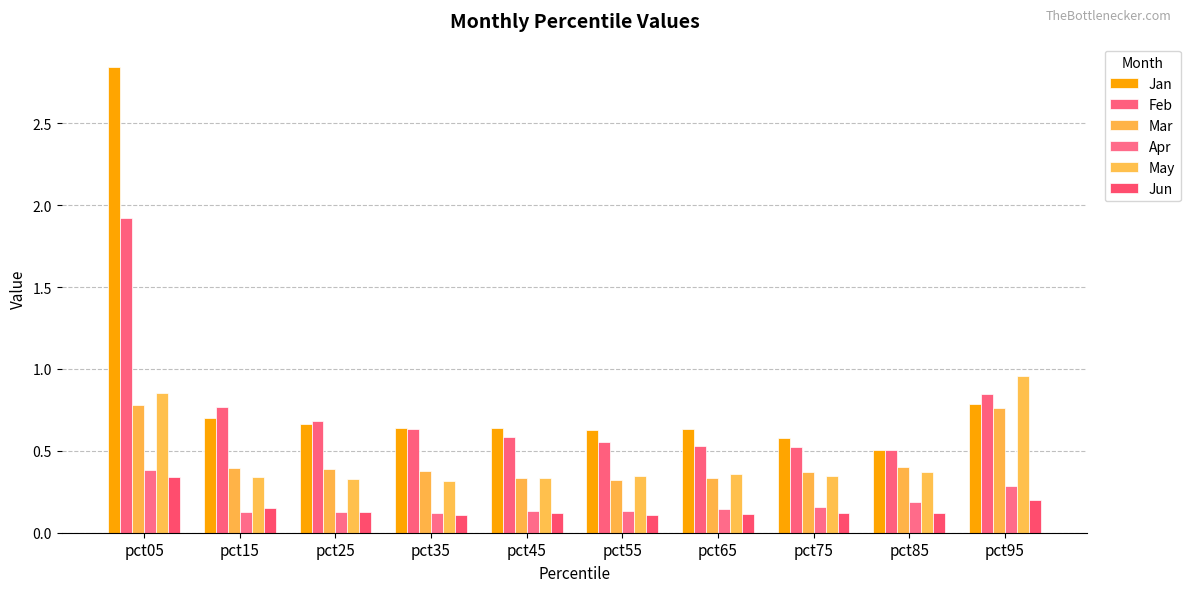

How many groups of bars are there?

10